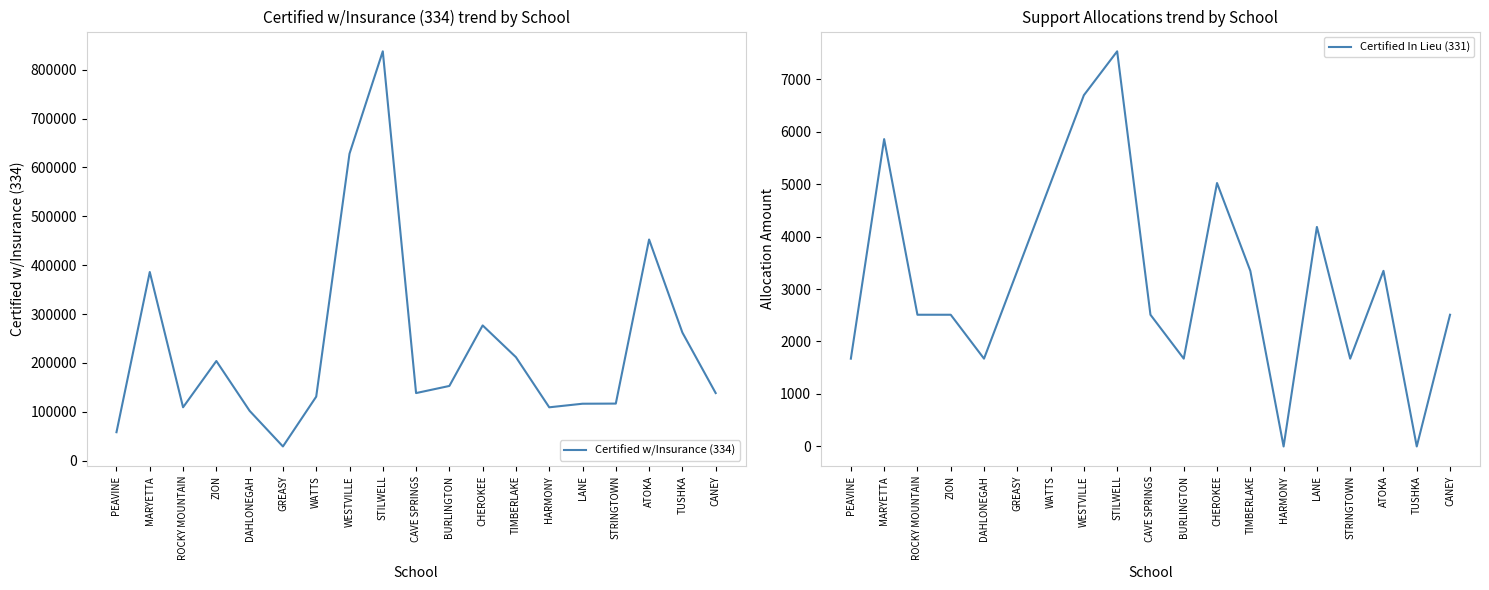

True or false: Certified In Lieu (331) and Certified w/Insurance (334) cross at least once.

False